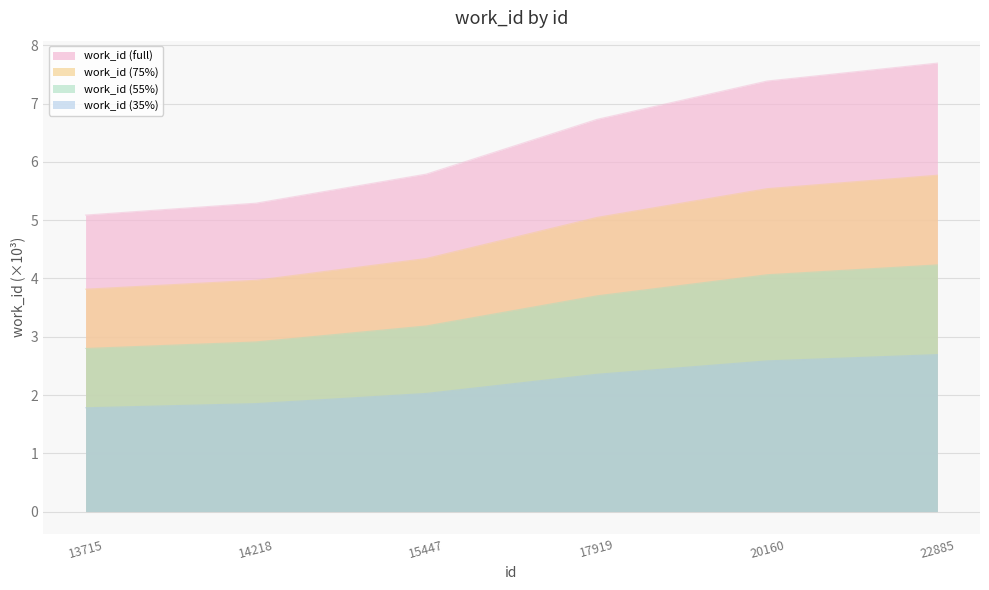

Reading left to right, extract all data points from this chart.

5.1	5.3	5.8	6.7	7.4	7.7